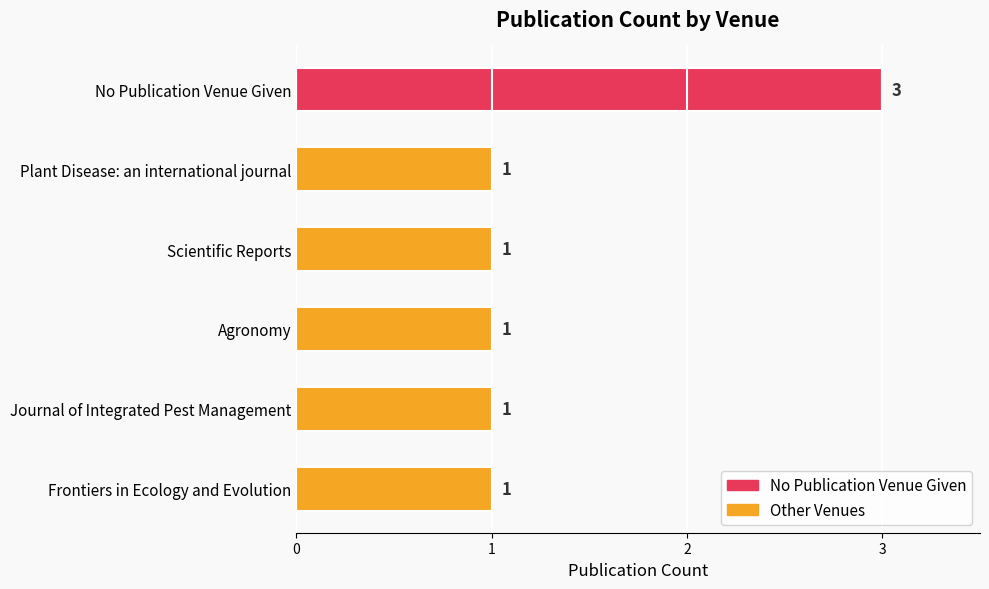

Reading top to bottom, list all the values displayed in this chart.

3	1	1	1	1	1